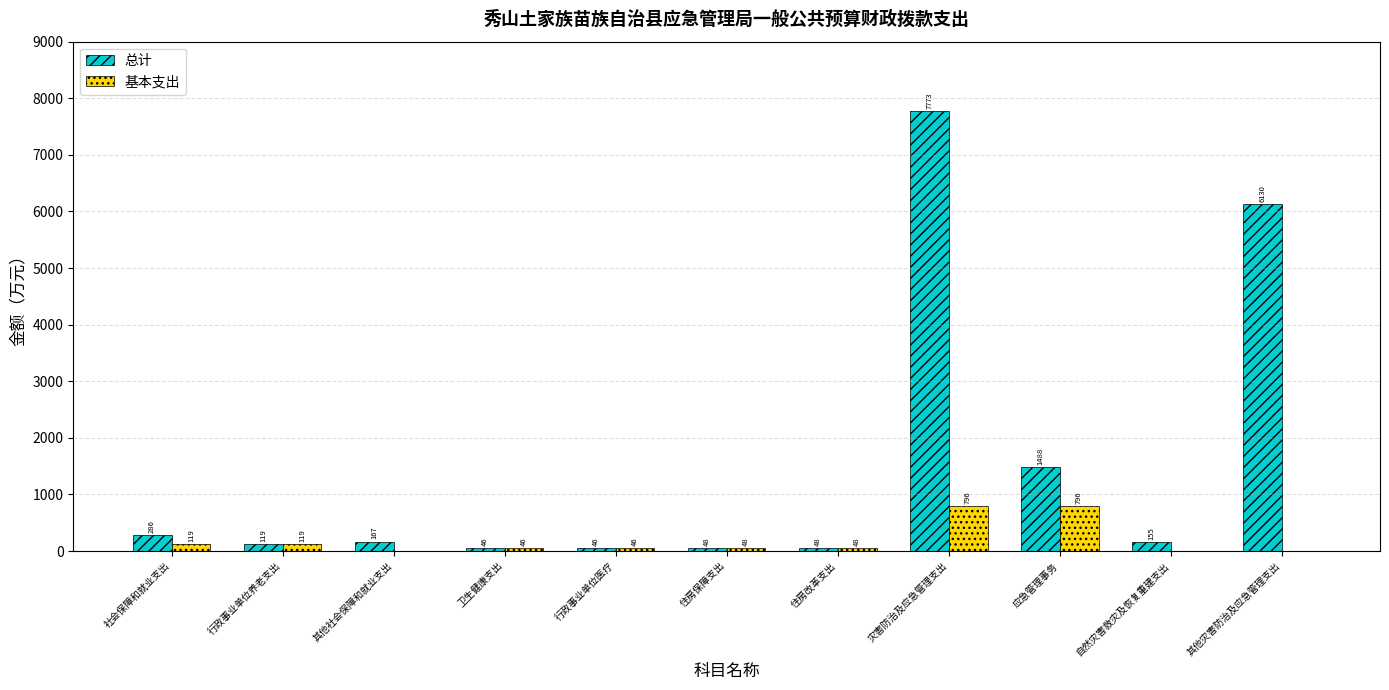

Which series has the largest total across all categories?

总计